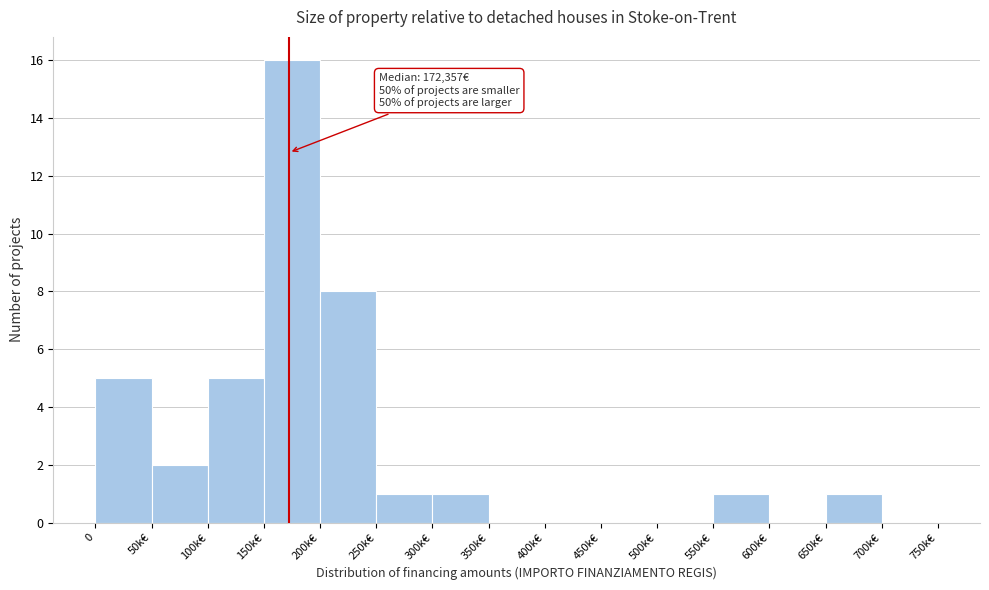

Reading left to right, transcribe all the data shown in this chart.

0=5	50k€=2	100k€=5	150k€=16	200k€=8	250k€=1	300k€=1	350k€=0	400k€=0	450k€=0	500k€=0	550k€=1	600k€=0	650k€=1	700k€=0